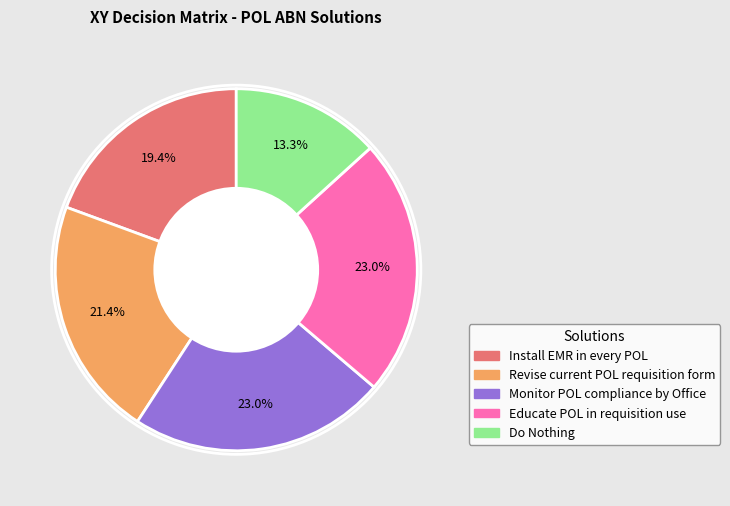

Does any single category account for the majority?

No